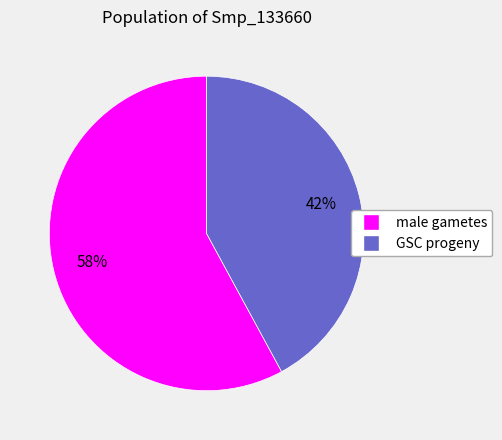

What is the majority slice?

male gametes